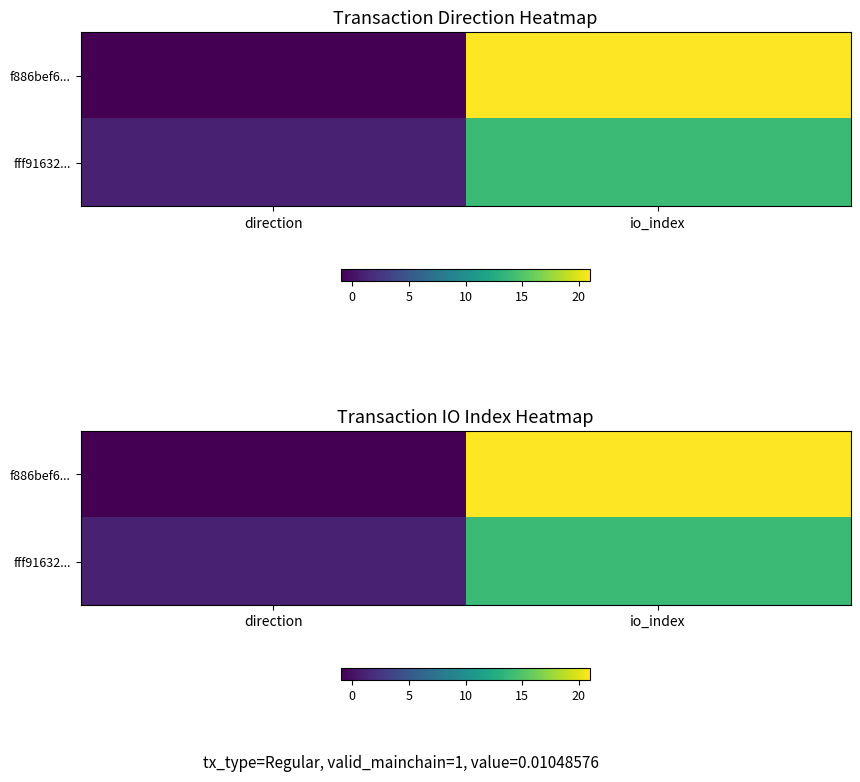

At which label is fff91632... closest to 7?

direction